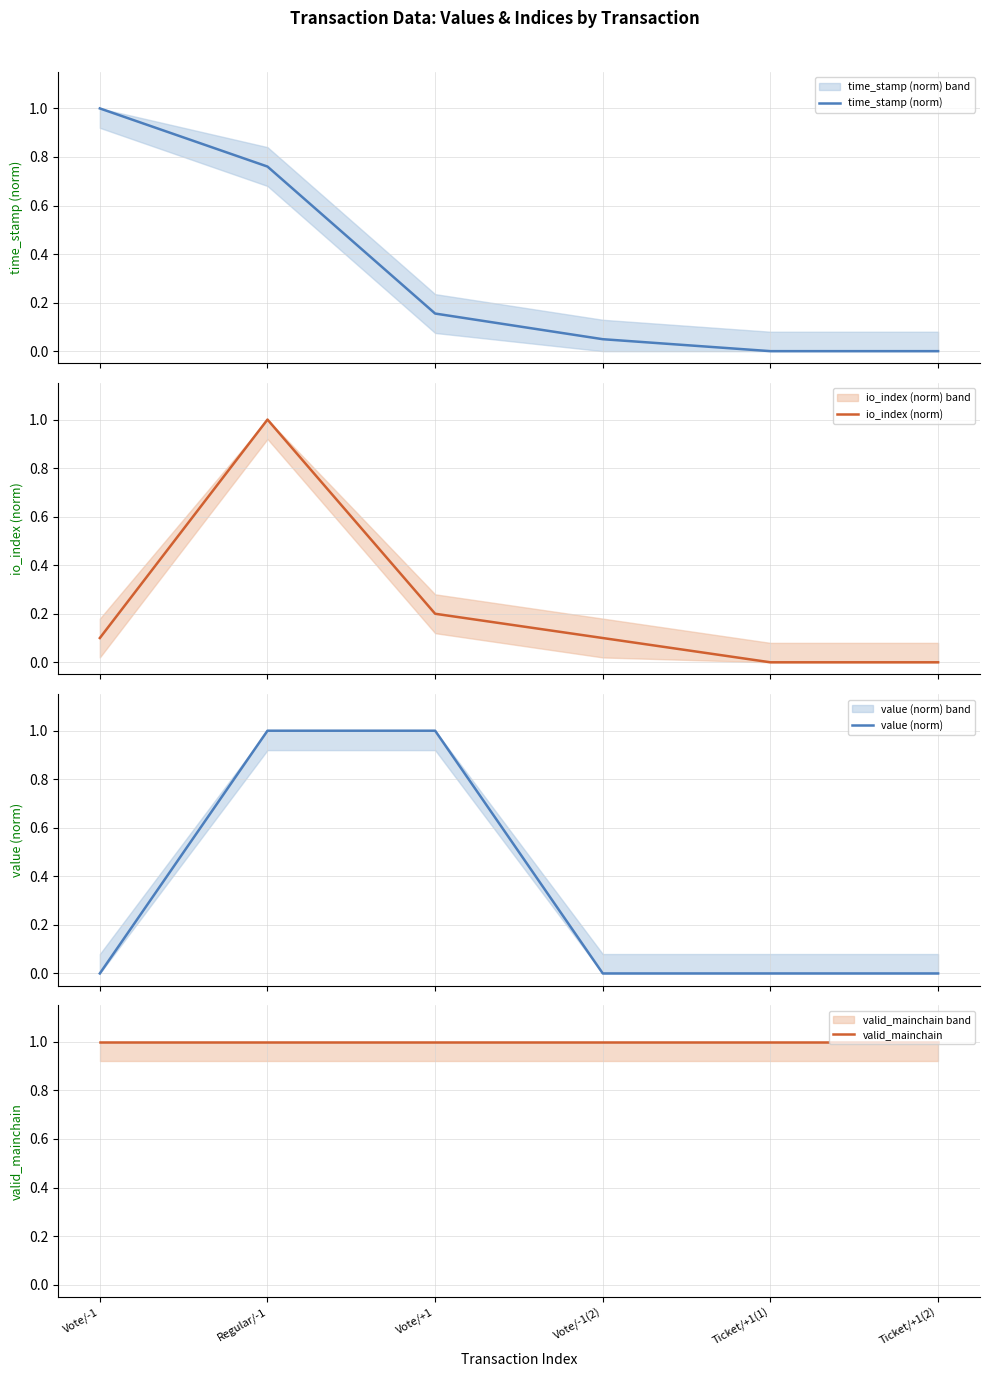

How many distinct data groups are displayed?

4